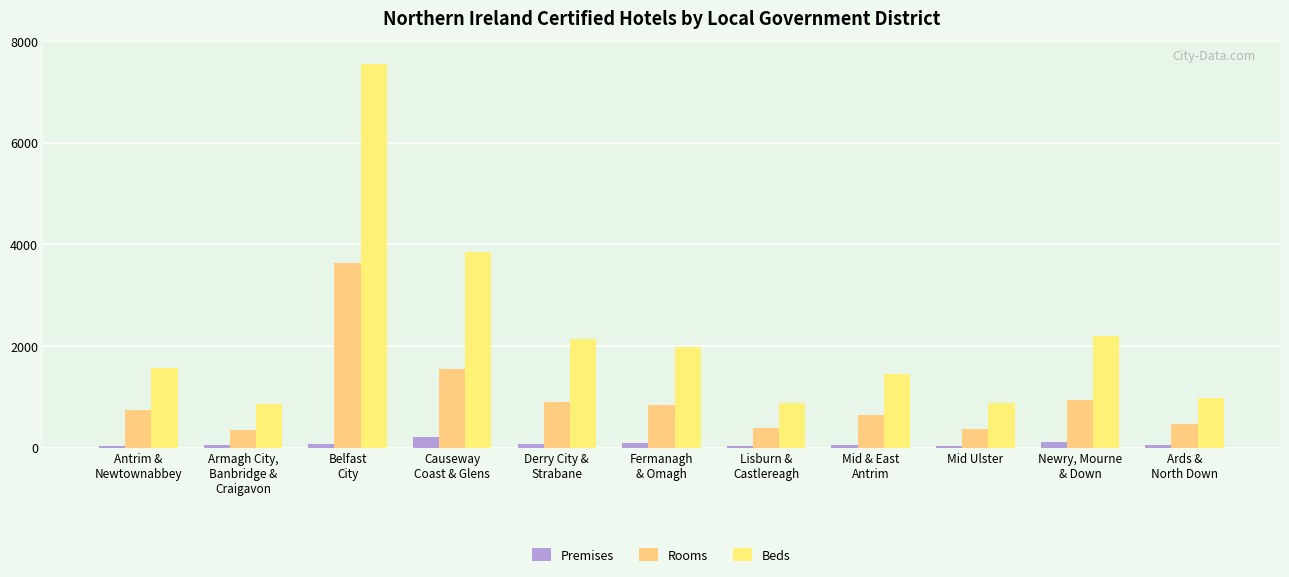

What is the label of the 10th bar from the right?

Armagh City,
Banbridge &
Craigavon